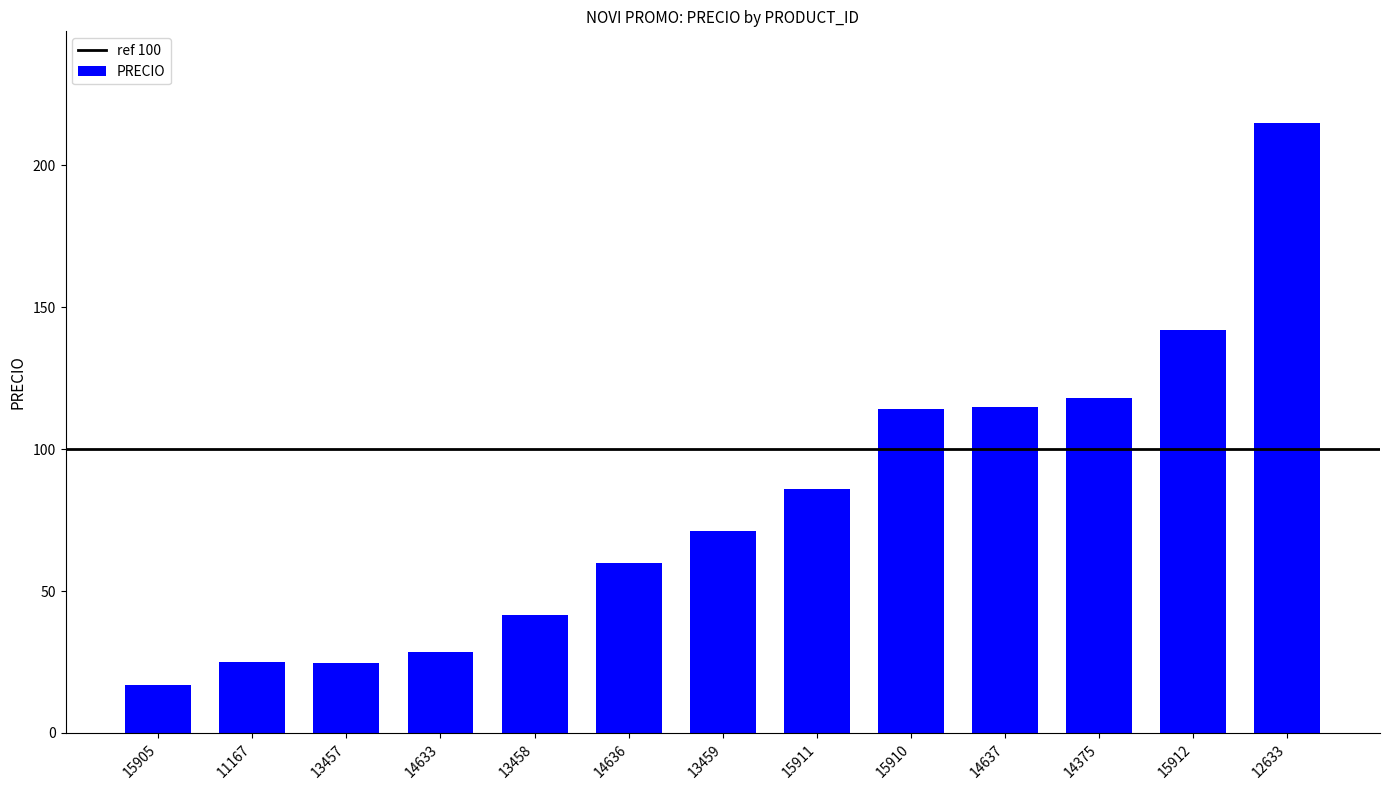

Which category has the highest value across all series?

12633